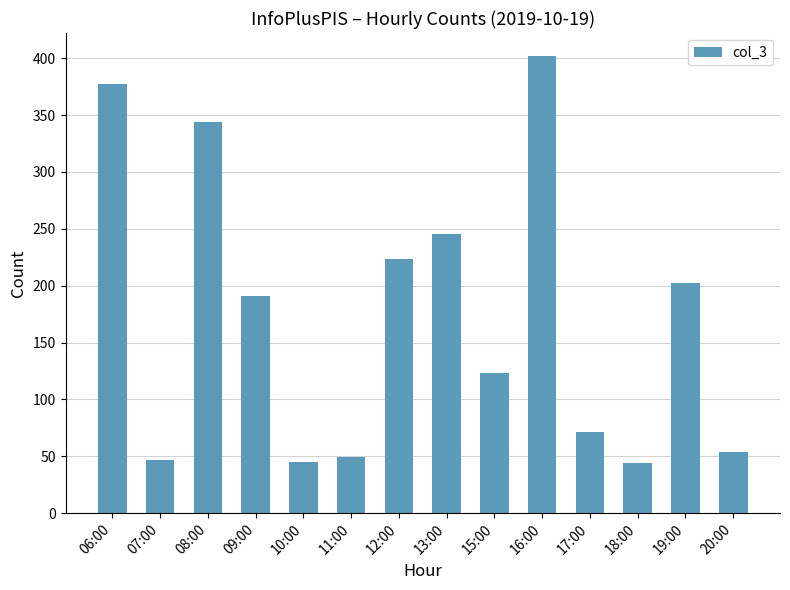

Between 19:00 and 09:00, which is larger?

19:00